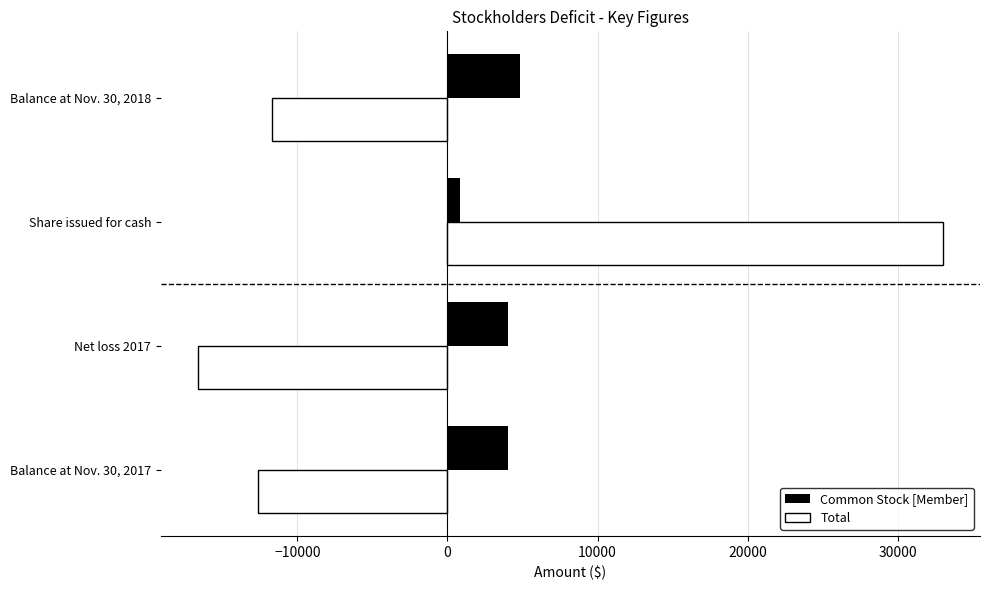

What is the difference between the maximum and minimum values in the Common Stock [Member] series?

4000